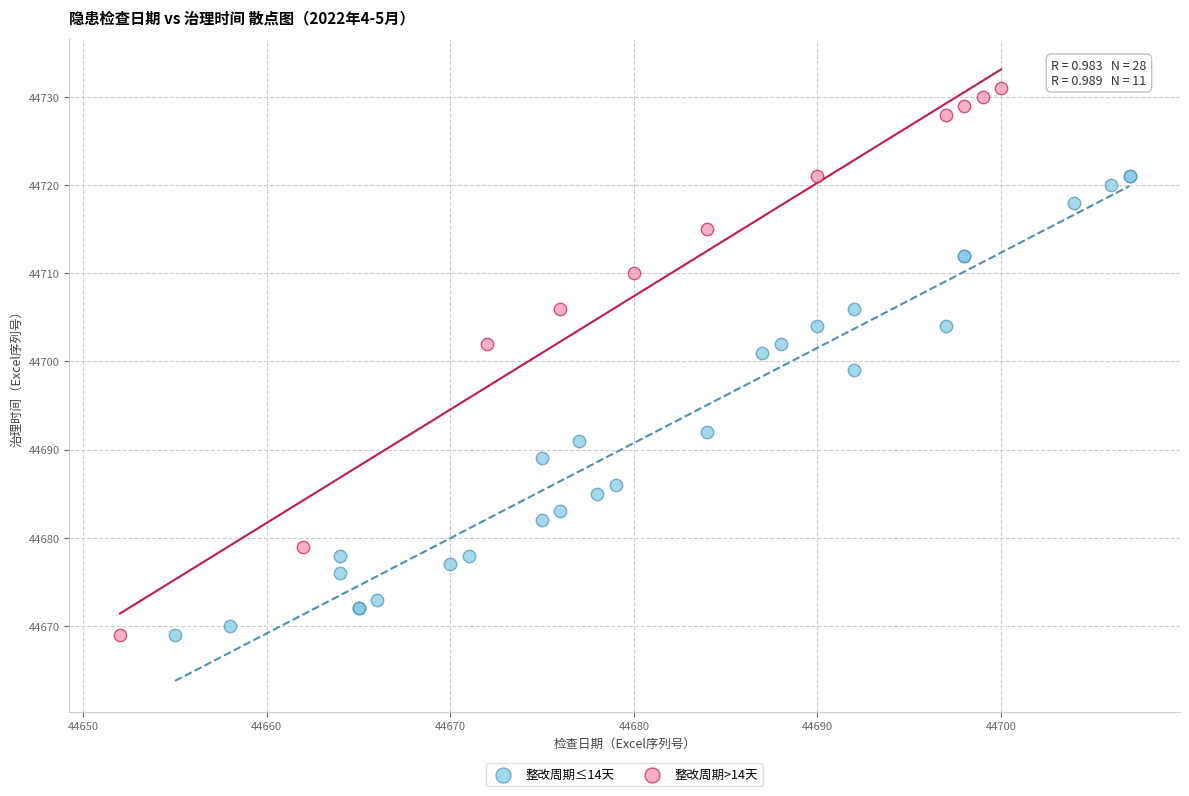

Which series has the widest spread of Y values?

整改周期>14天